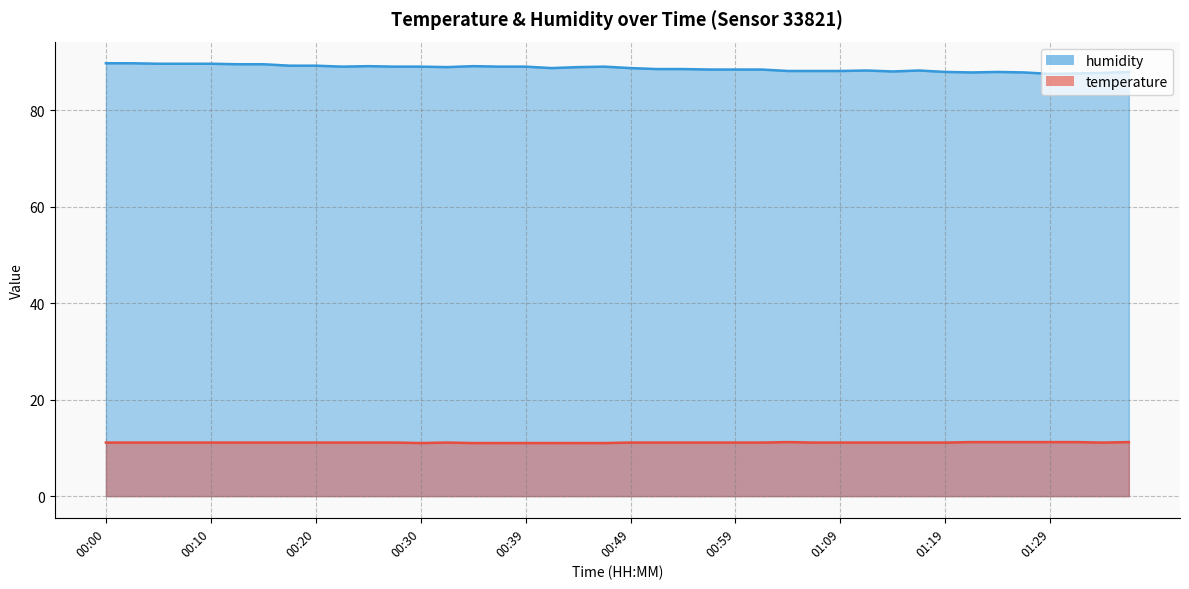

What is the minimum value shown in the chart?

11.0